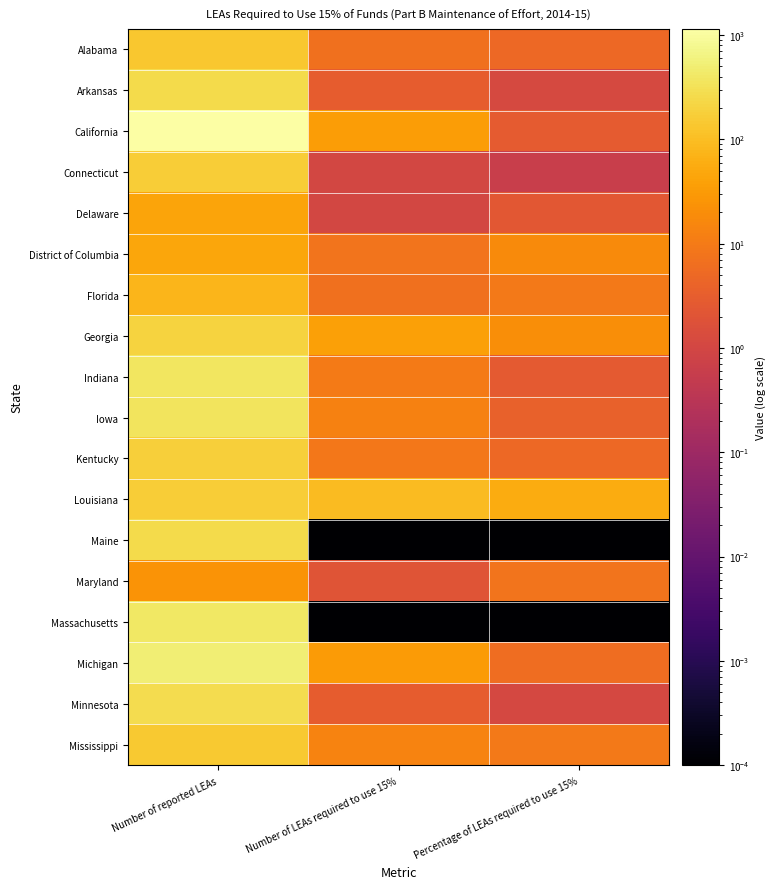

At which category is the sum across all series the highest?

Number of reported LEAs